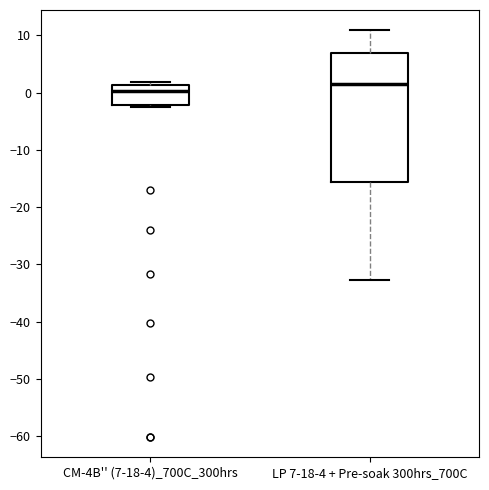

Reading left to right, read every box against the y-axis: the position of its median line, the range the box covers, and the ends of its whiskers. The values are not printed on the chart, so give them approximately, as read against the axis.

CM-4B'' (7-18-4)_700C_300hrs: median 0, box -2 to 1, whiskers -3 to 2
LP 7-18-4 + Pre-soak 300hrs_700C: median 2, box -16 to 7, whiskers -33 to 11